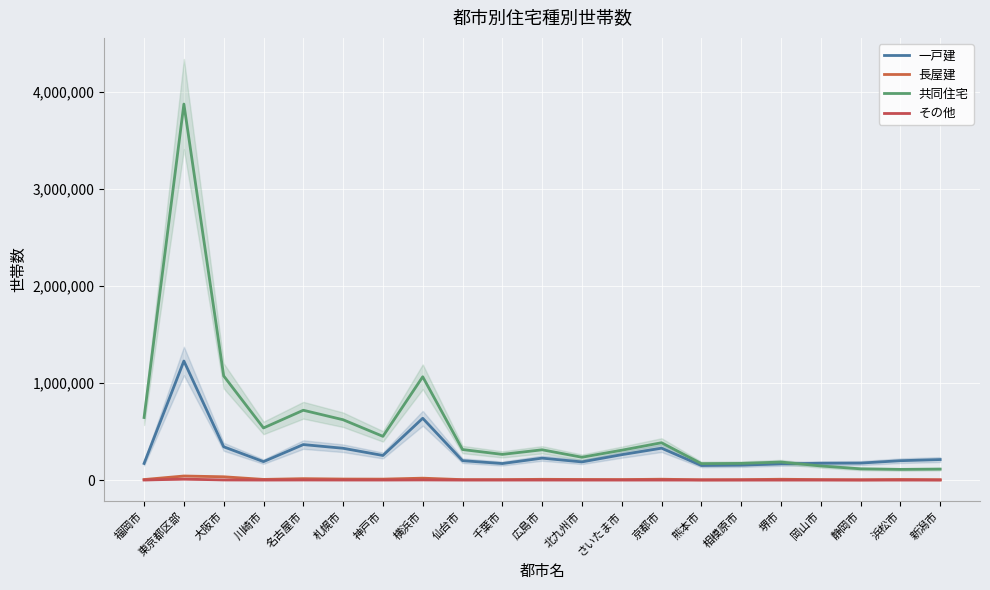

Where is the first local minimum for その他?

川崎市